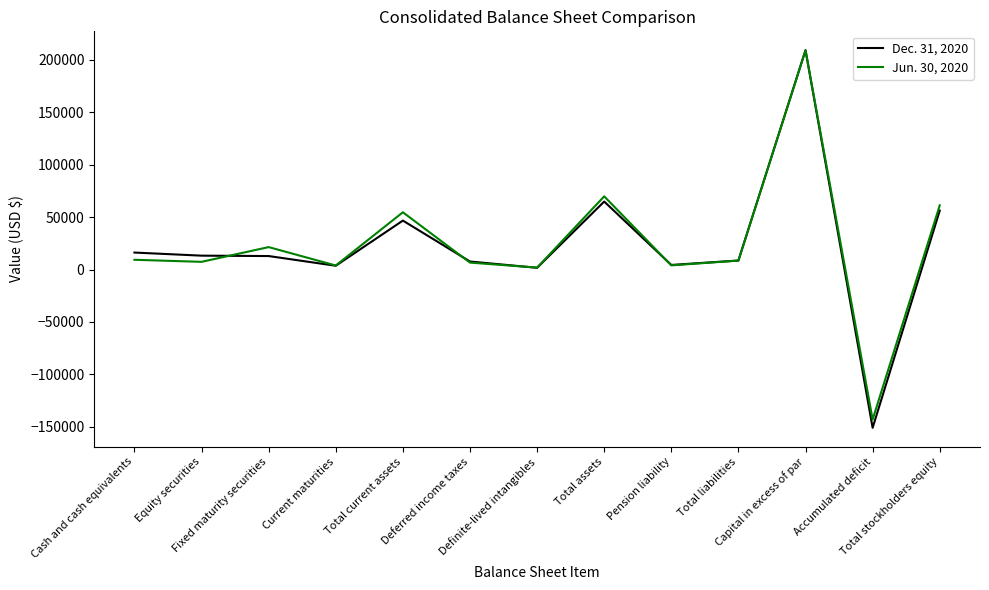

What is the difference between the second highest and second lowest values in the Jun. 30, 2020 series?

67980